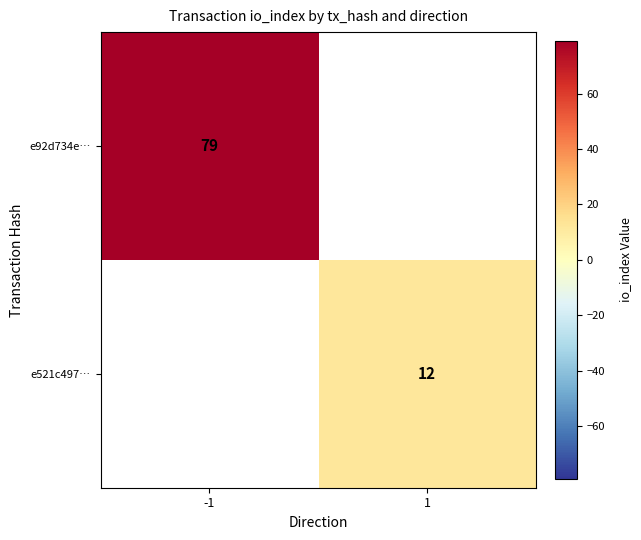

True or false: e92d734e… has a value of 108 at -1.

False